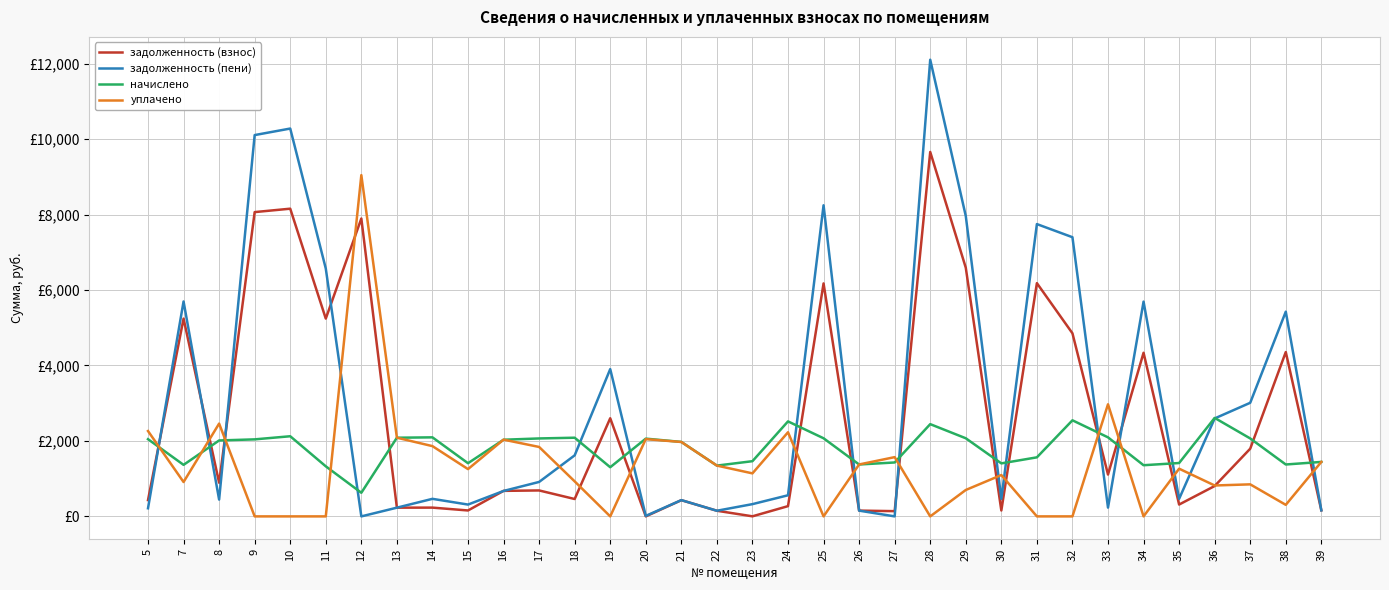

What are all the series names shown in the legend?

задолженность (взнос), задолженность (пени), начислено, уплачено